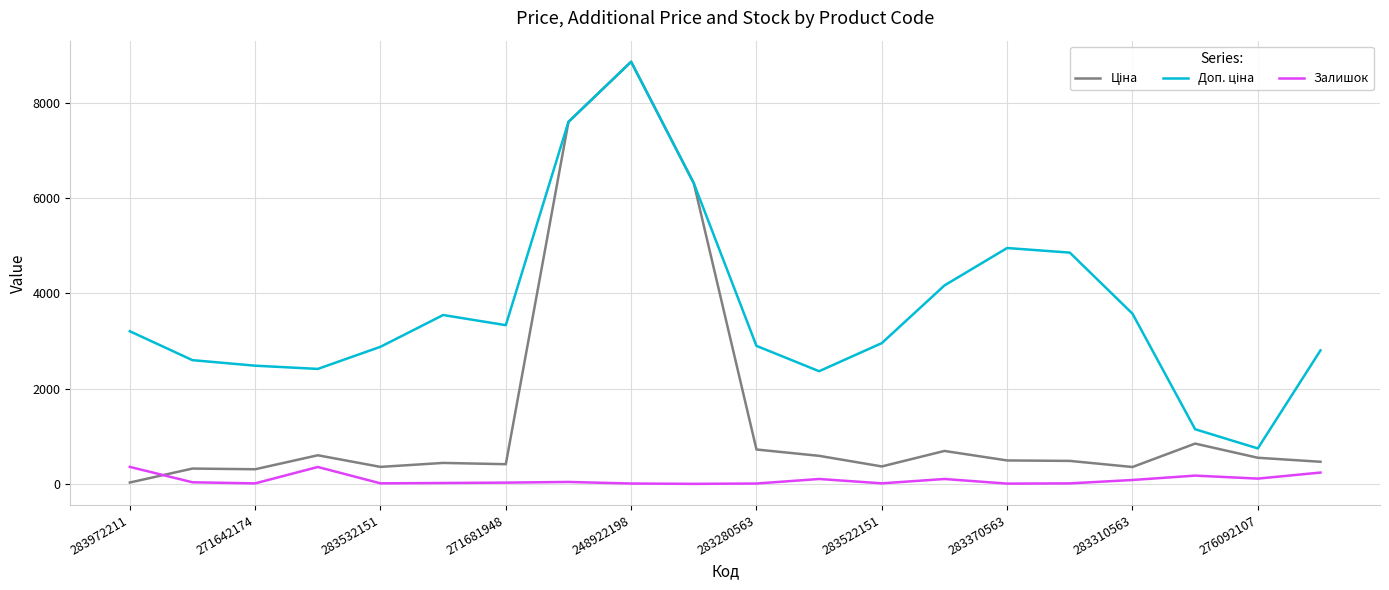

Does the chart display data point markers on the line(s)?

No